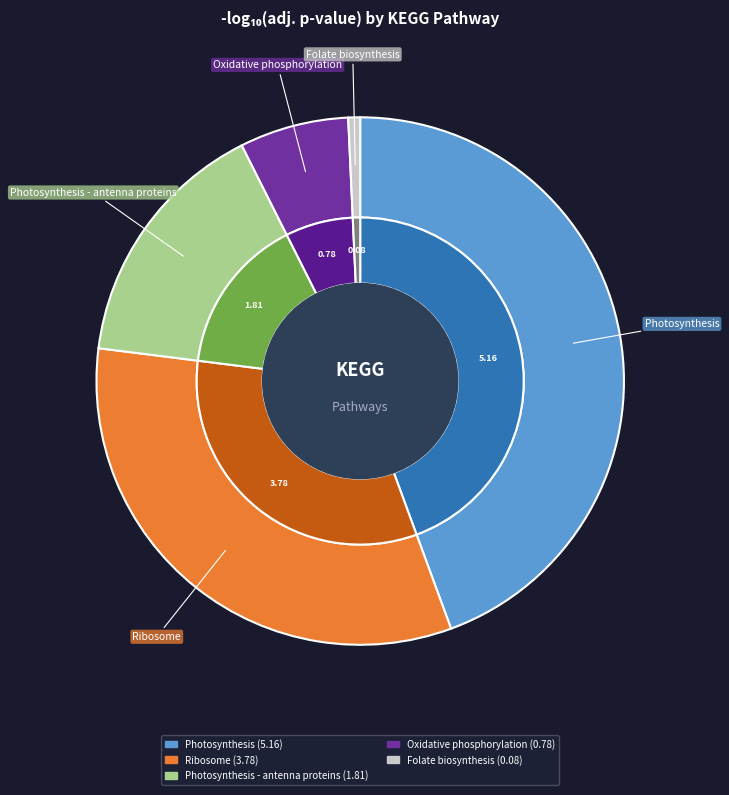

To the nearest percent, what is the combined percentage of Oxidative phosphorylation and Ribosome?

39%